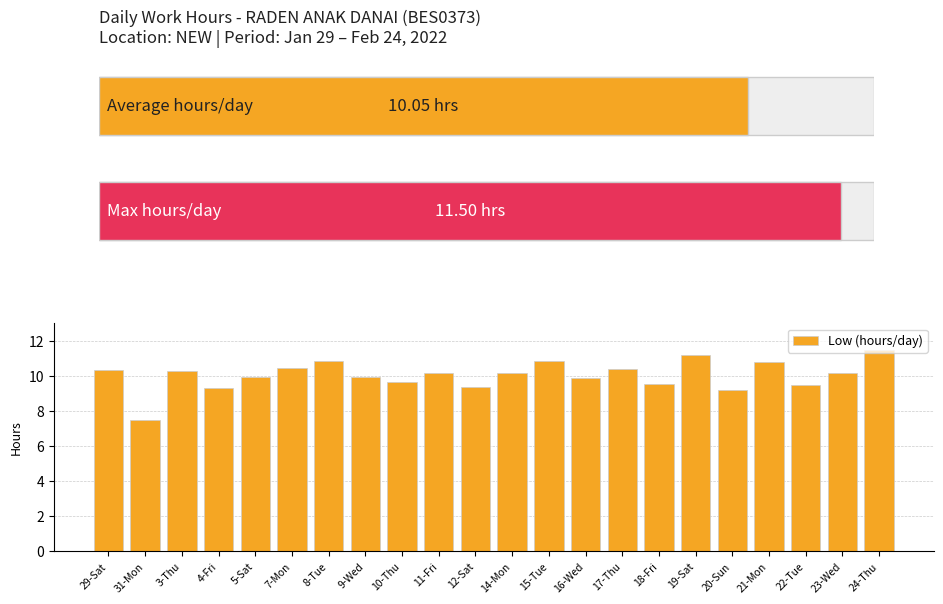

Reading right to left, what are all the values shown in this chart?

11.5	10.2	9.5	10.8	9.2	11.2	9.6	10.4	9.9	10.8	10.2	9.4	10.2	9.7	9.9	10.8	10.5	10.0	9.3	10.3	7.5	10.4